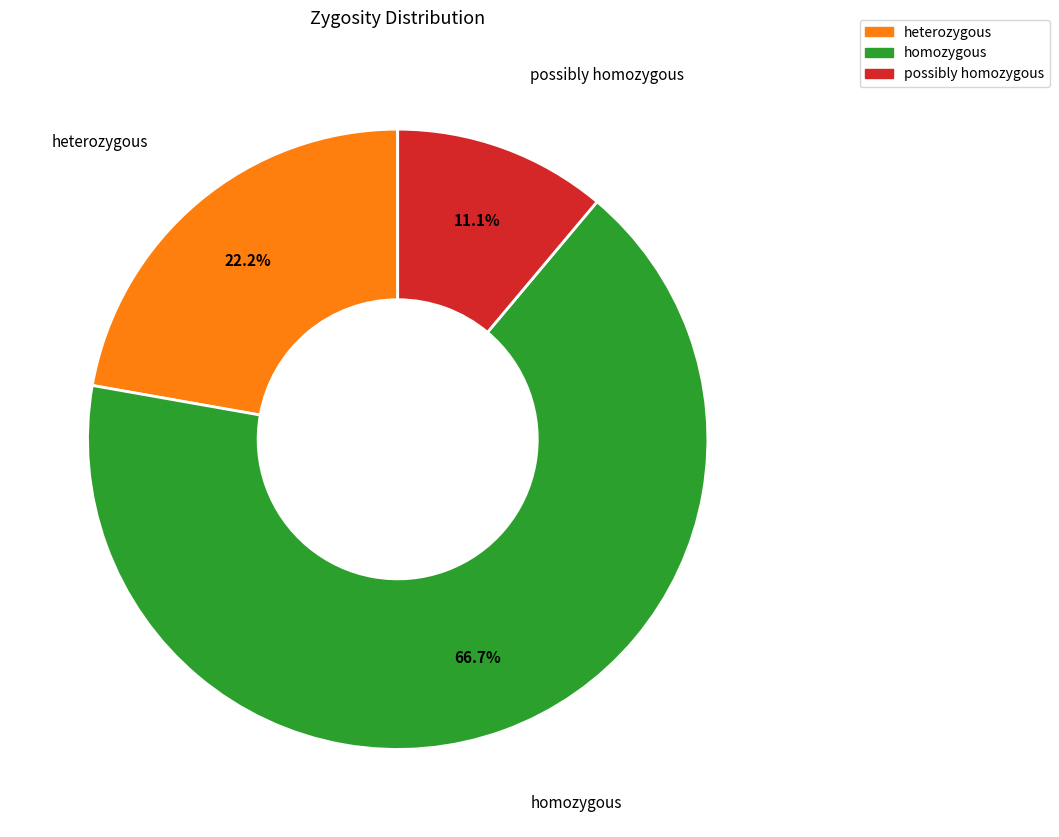

Is there any slice that represents more than half of the pie?

Yes